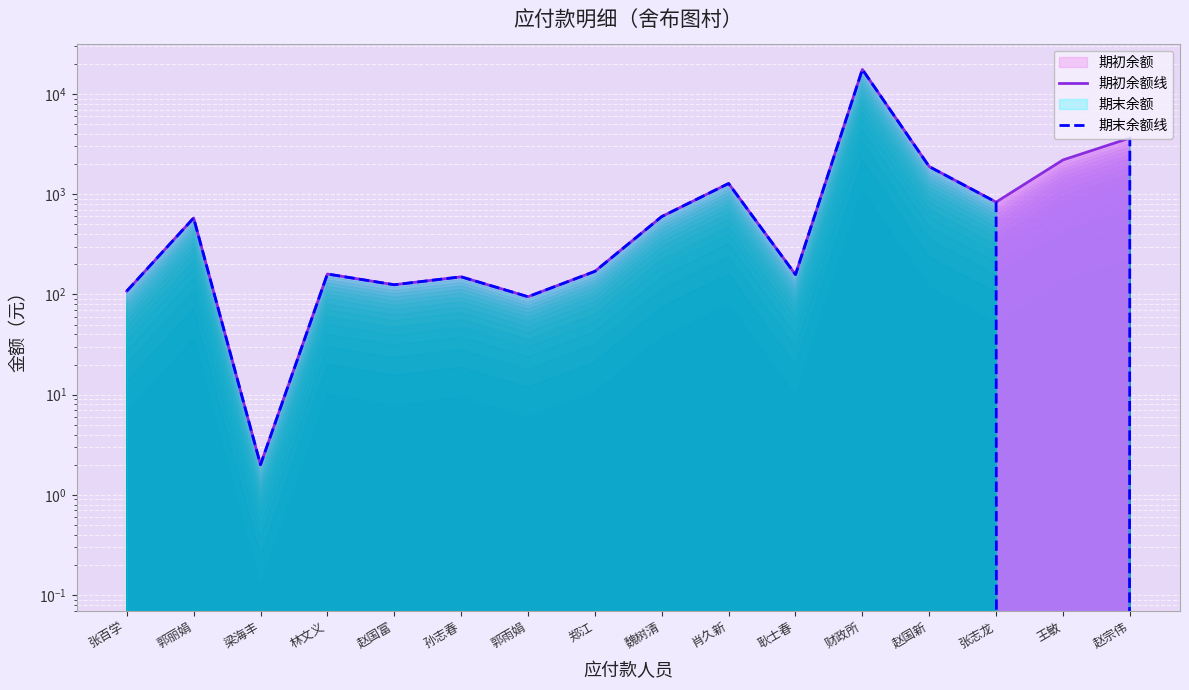

How many lines are shown in the chart?

2